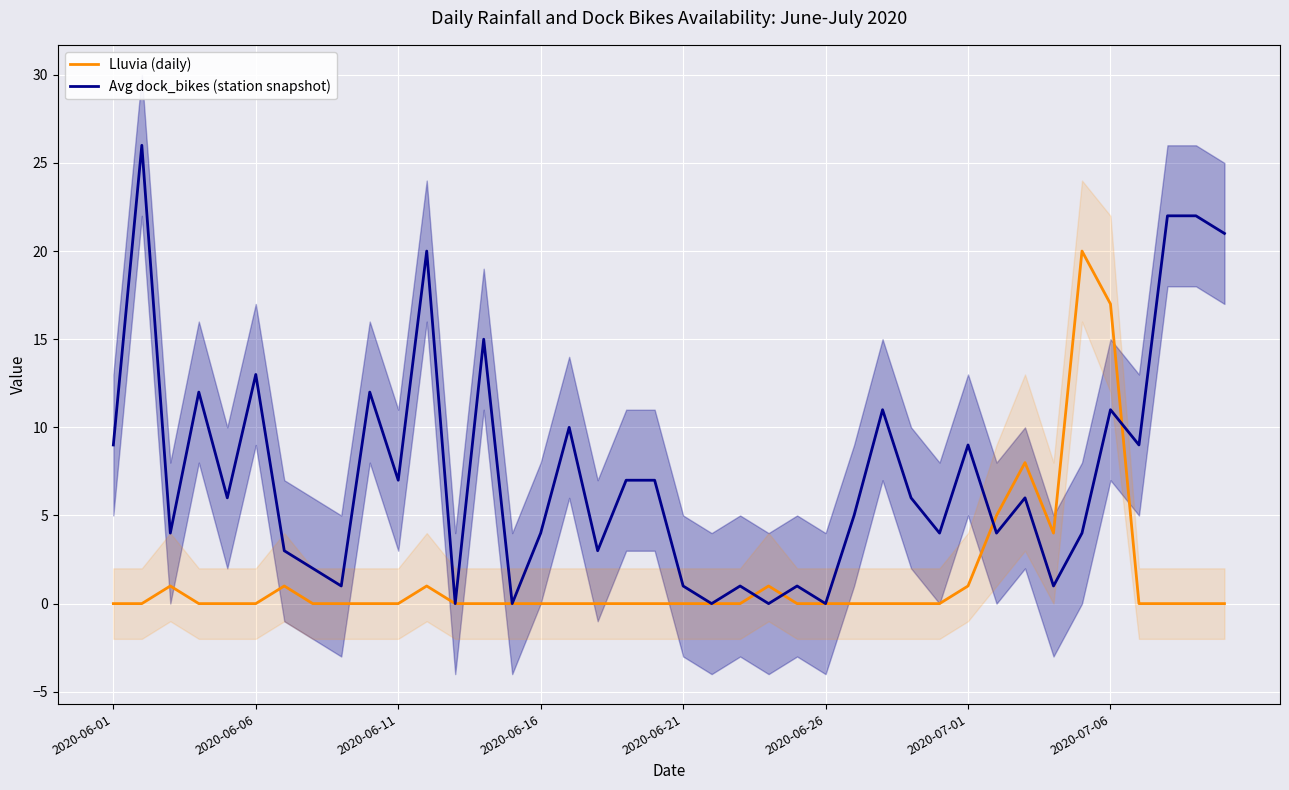

Is it true that Lluvia (daily) equals 10 at 29?

False